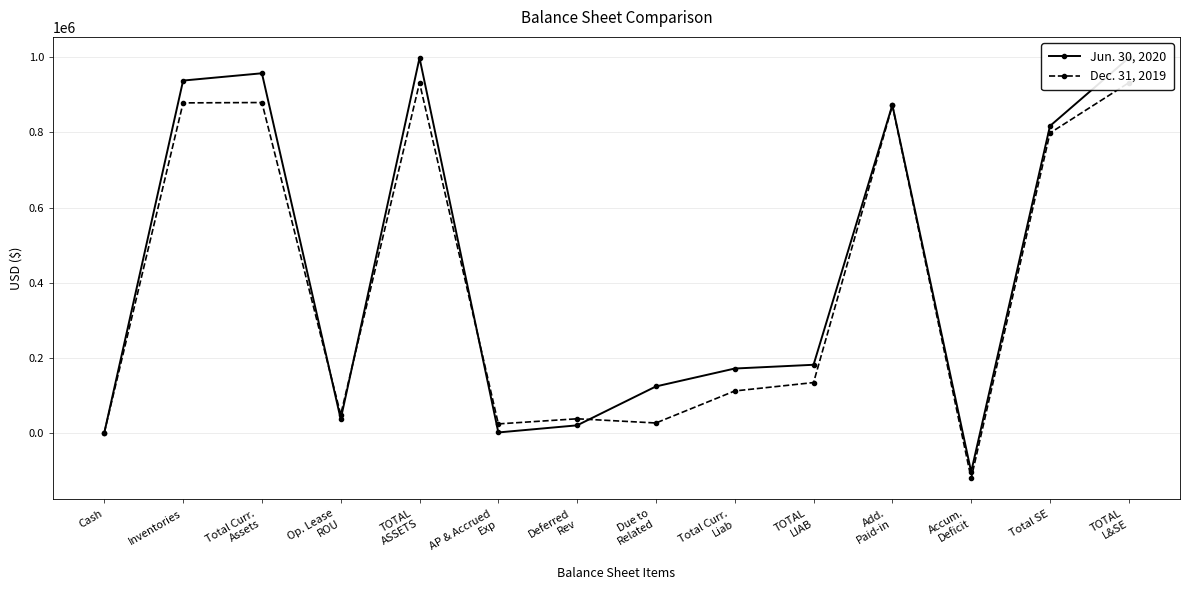

At how many categories does at least one series exceed 768421?

6